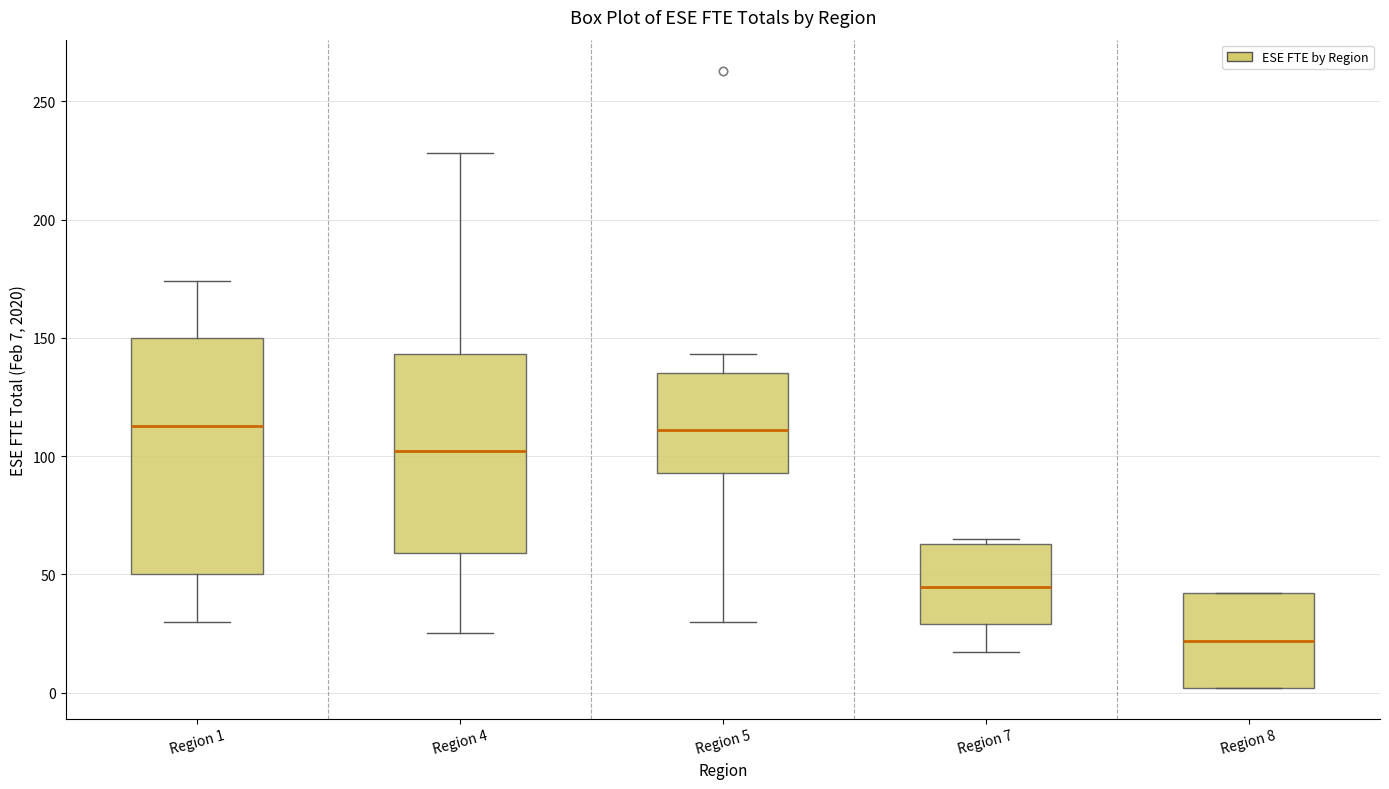

Reading left to right, transcribe this box plot: for each box, give where its median line is, the range the box spans, and where its two whiskers end, as read against the y-axis. The values are not printed on the chart, so give them approximately, as read against the axis.

Region 1: median 115, box 50 to 150, whiskers 30 to 175
Region 4: median 100, box 60 to 145, whiskers 25 to 230
Region 5: median 110, box 95 to 135, whiskers 30 to 145
Region 7: median 45, box 30 to 65, whiskers 15 to 65 (just above the box's upper edge)
Region 8: median 20, box 0 to 40, whiskers 0 to 40